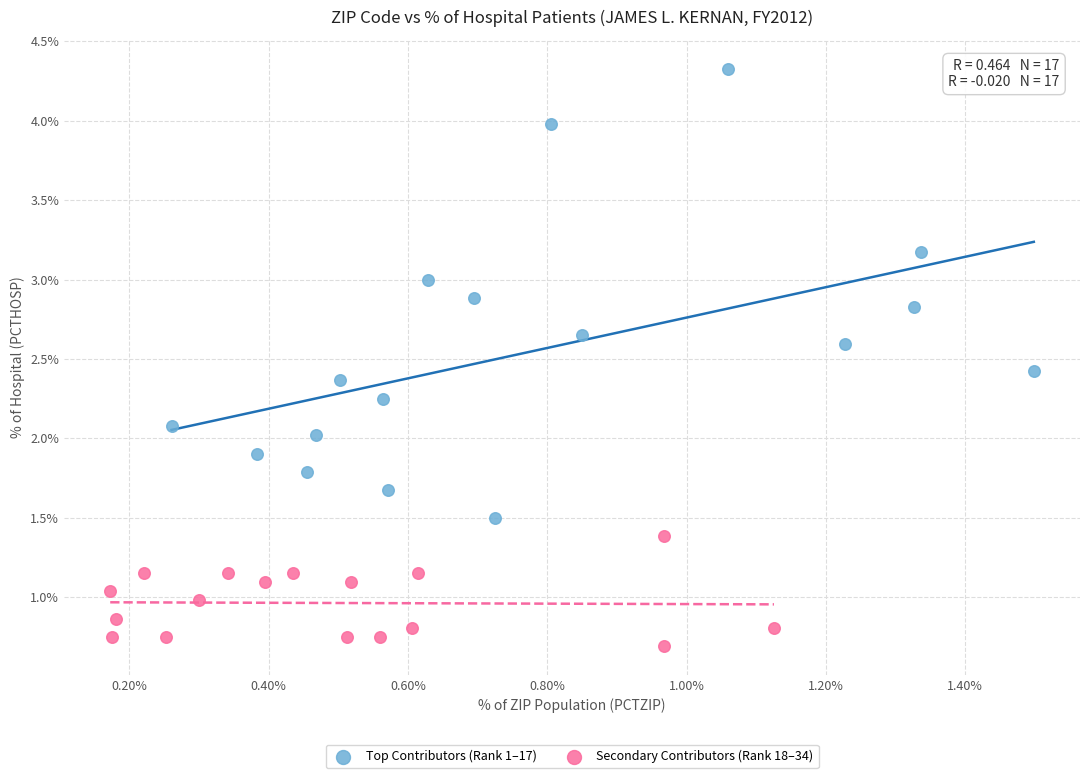

Which series reaches the minimum Y coordinate?

Secondary Contributors (Rank 18–34)